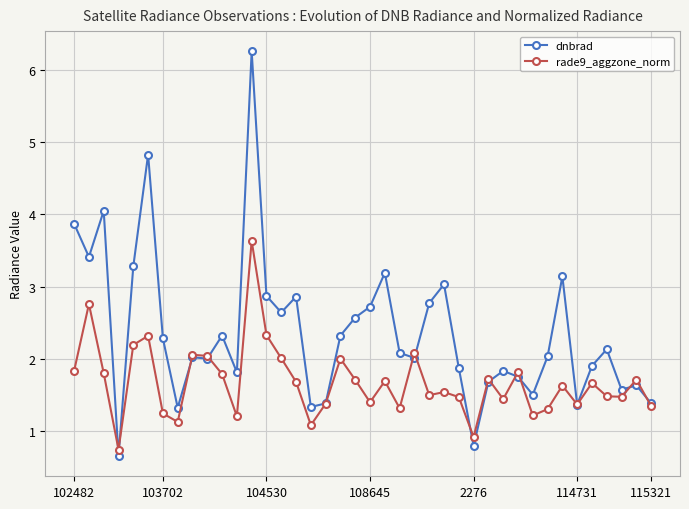

True or false: dnbrad has more than 2 interior local peaks.

True